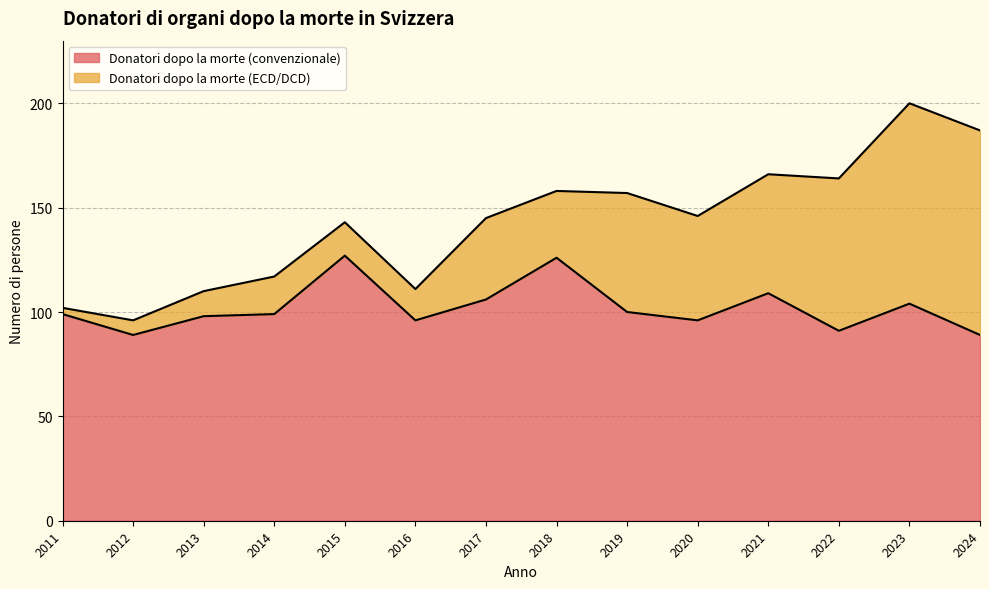

How many values exceed 99?

6